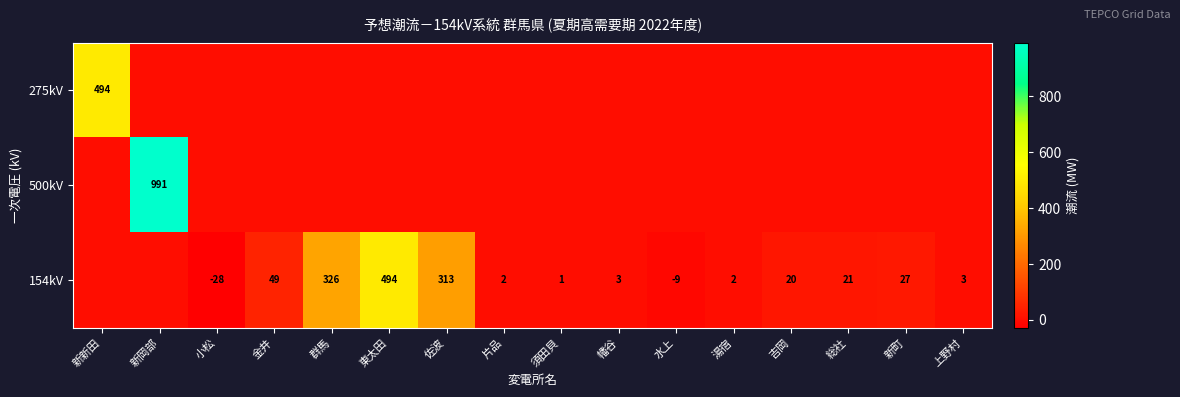

Count the number of data series in this chart.

3